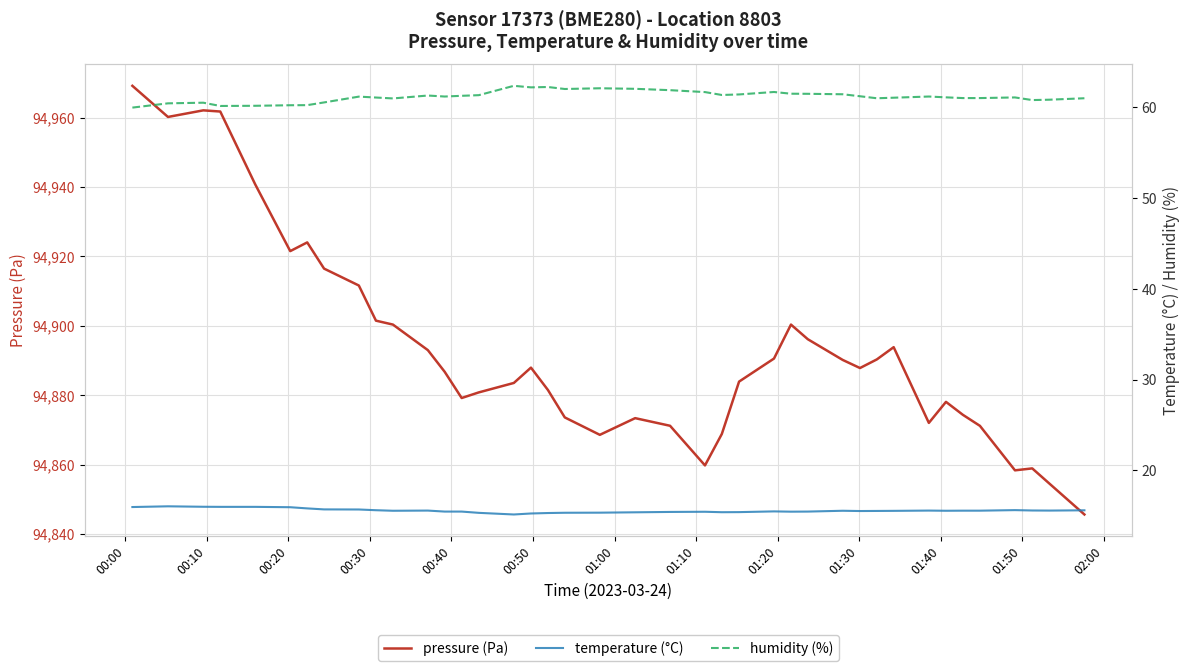

What is the lowest value of the pressure (Pa) series?

94845.7